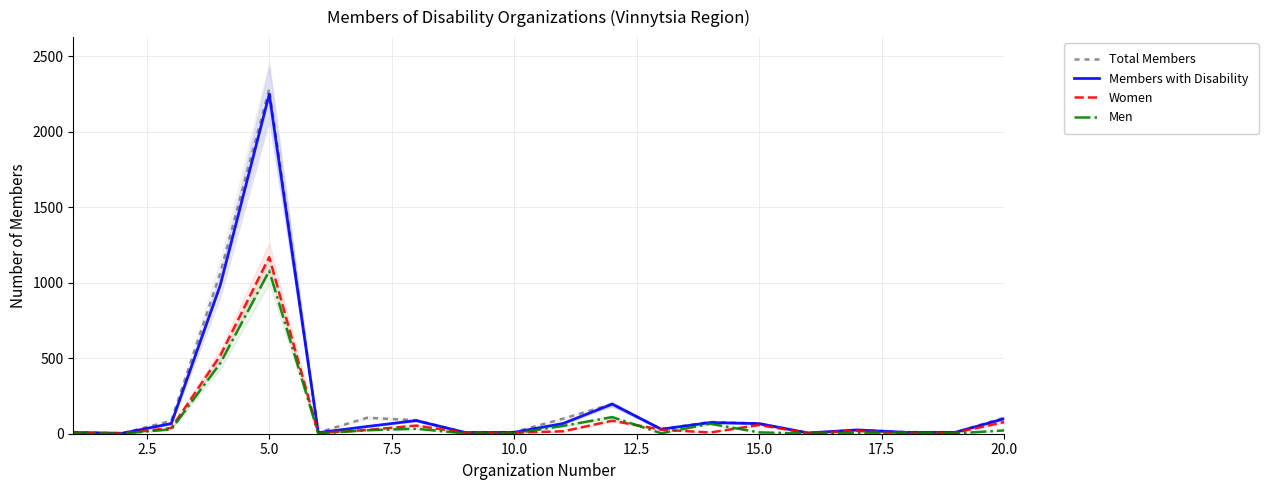

What is the highest value of the Men series?

1078